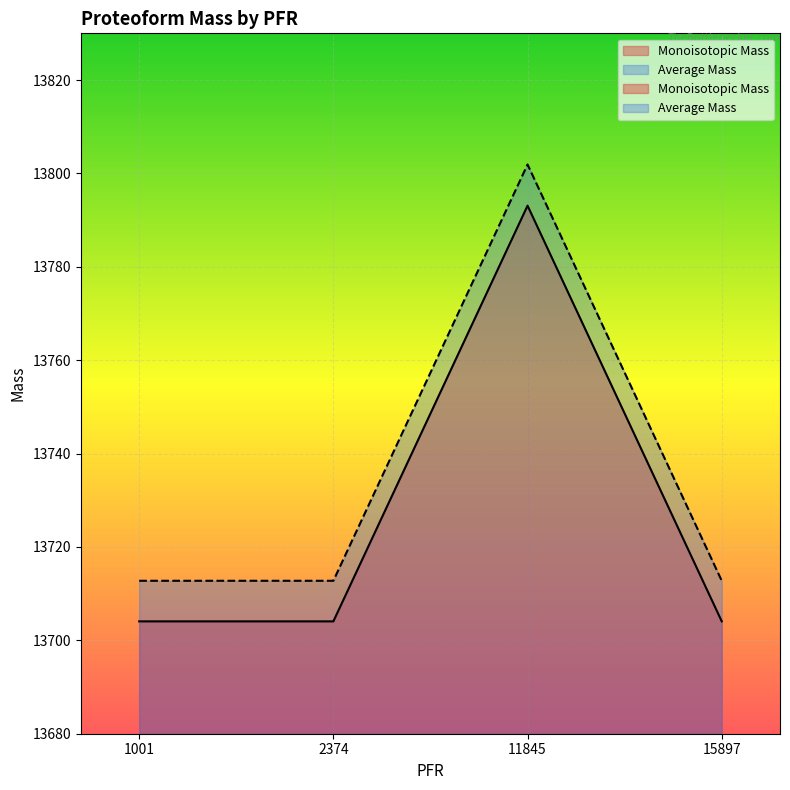

How many lines are shown in the chart?

2